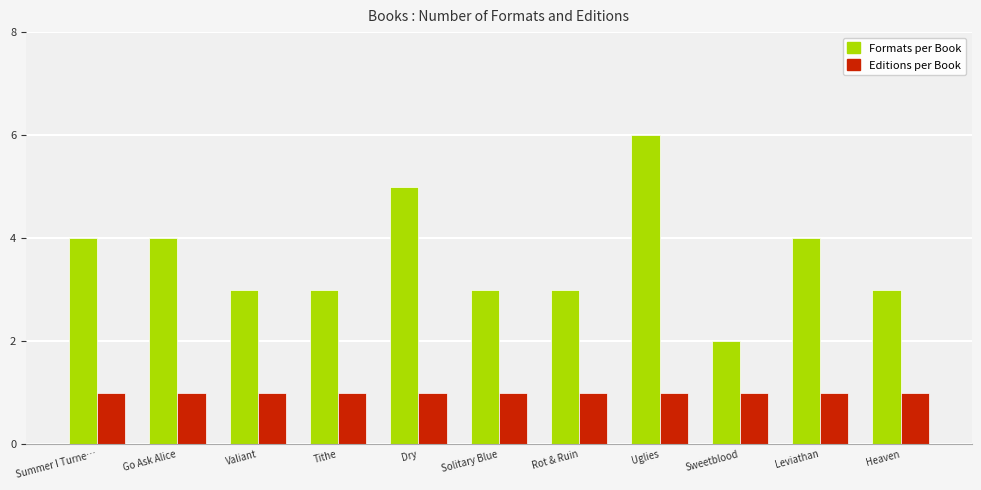

Which series has the largest range (max minus min)?

Formats per Book